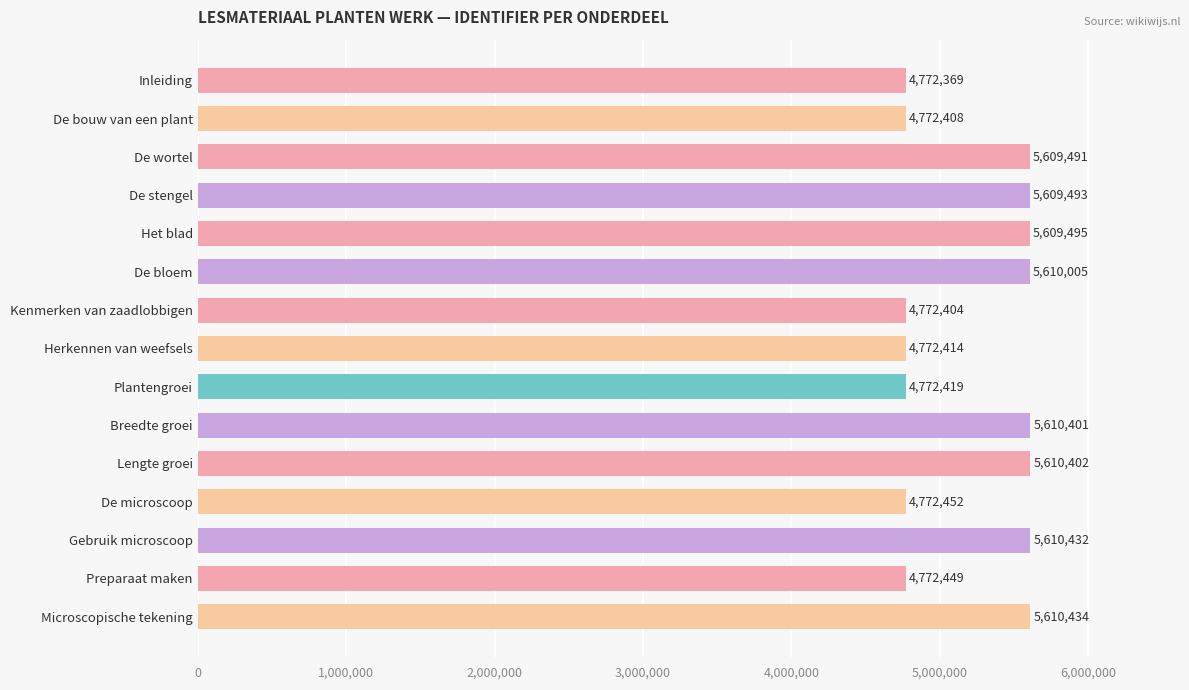

What is the difference between the maximum and minimum values?

838065